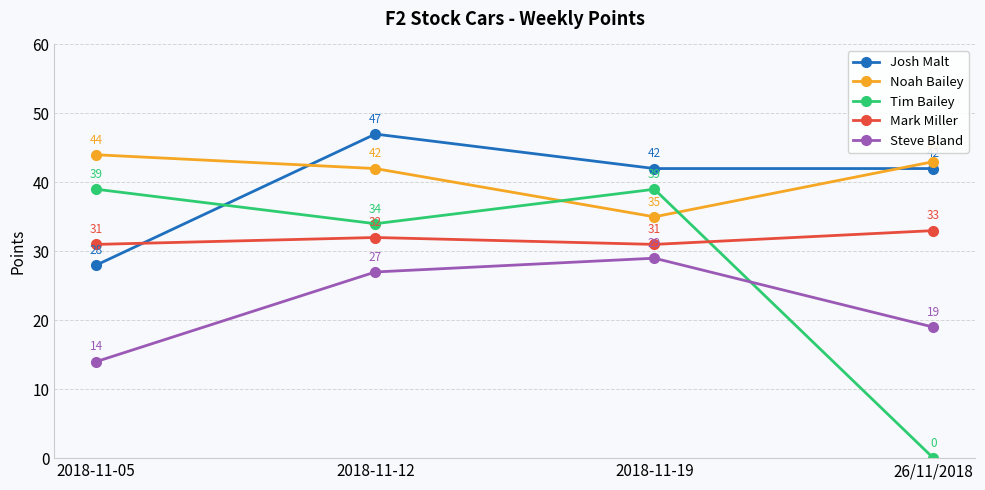

True or false: Mark Miller and Tim Bailey cross at least once.

True